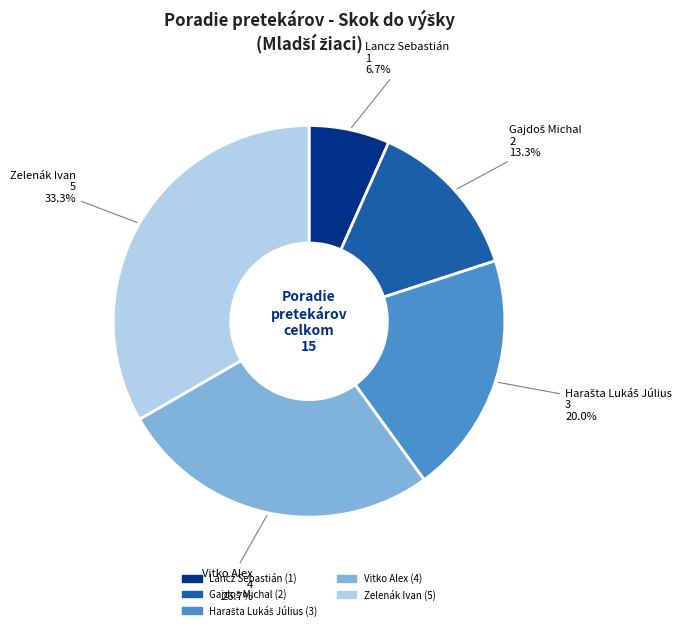

Which slice is the largest?

Zelenák Ivan